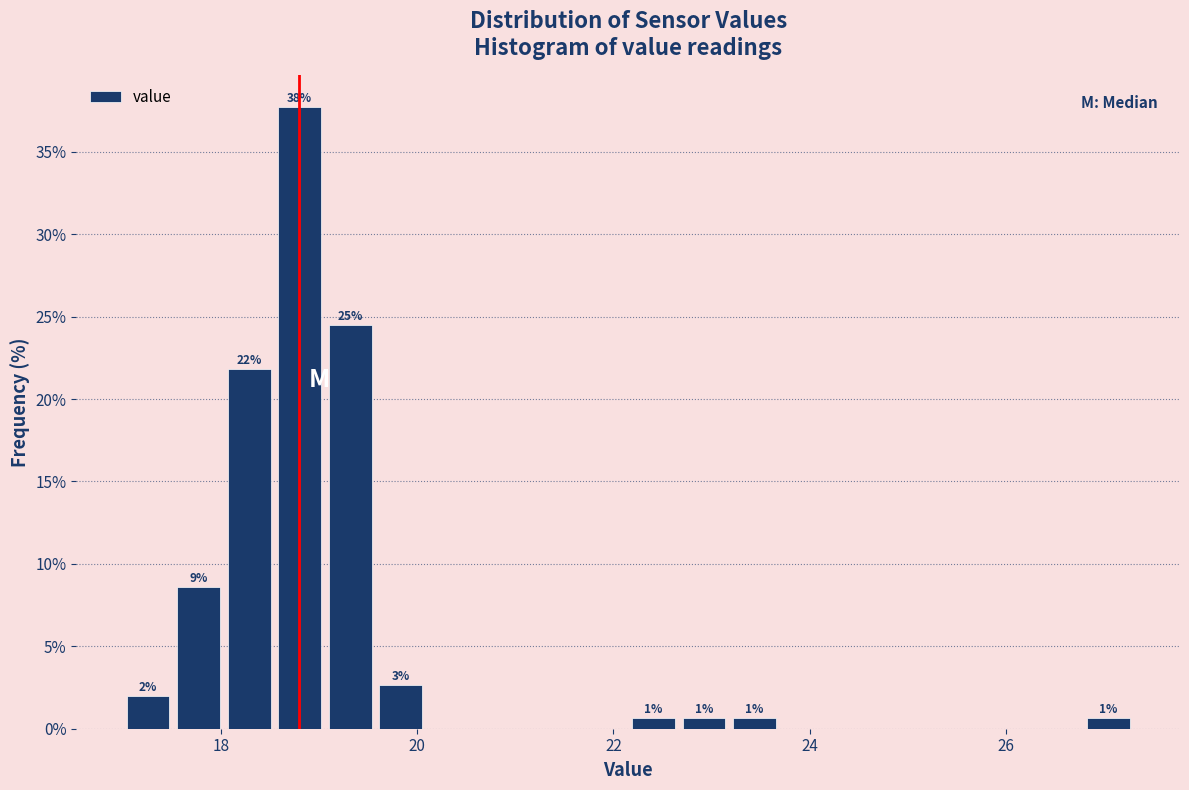

Read against the x-axis, roughly where is the centre of the tallest bar?

18.8